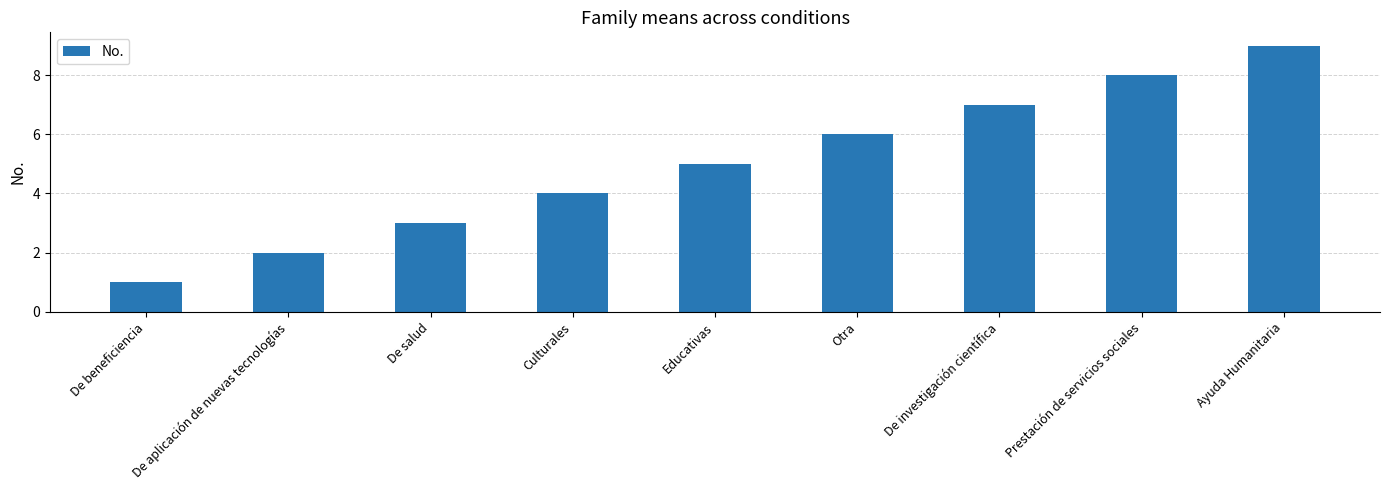

Does the chart contain any negative values?

No